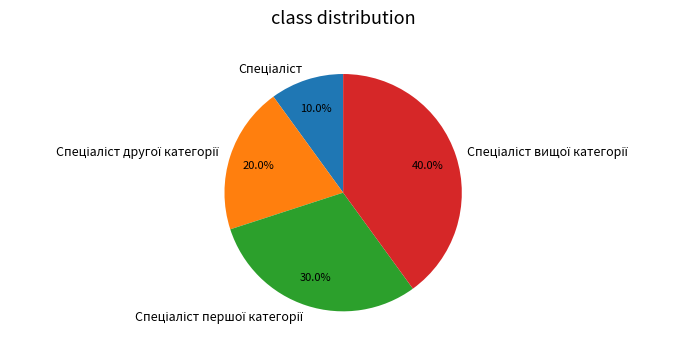

Is there any slice that represents more than half of the pie?

No